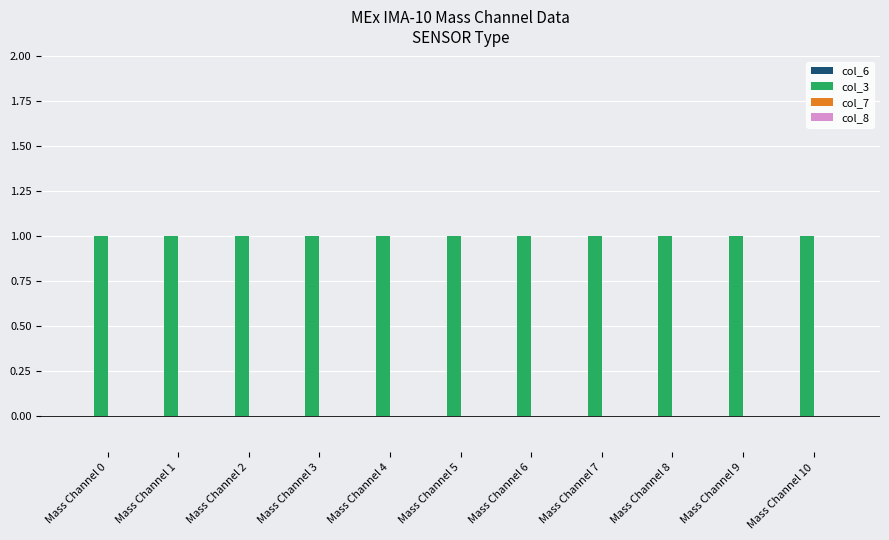

The col_7 series shows 0 at Mass Channel 2. True or false?

True